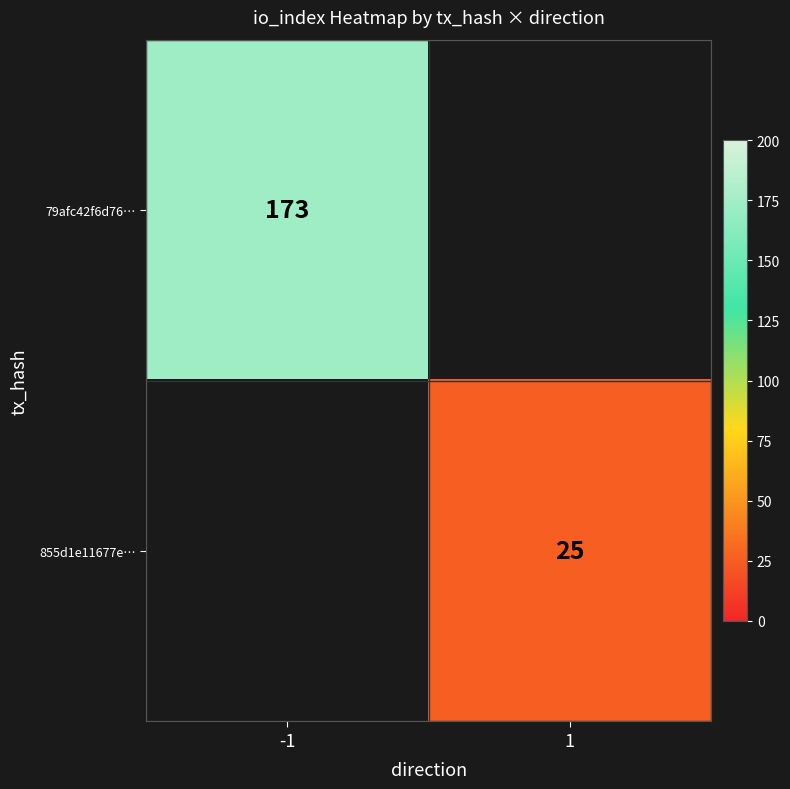

At which category is the sum across all series the highest?

-1